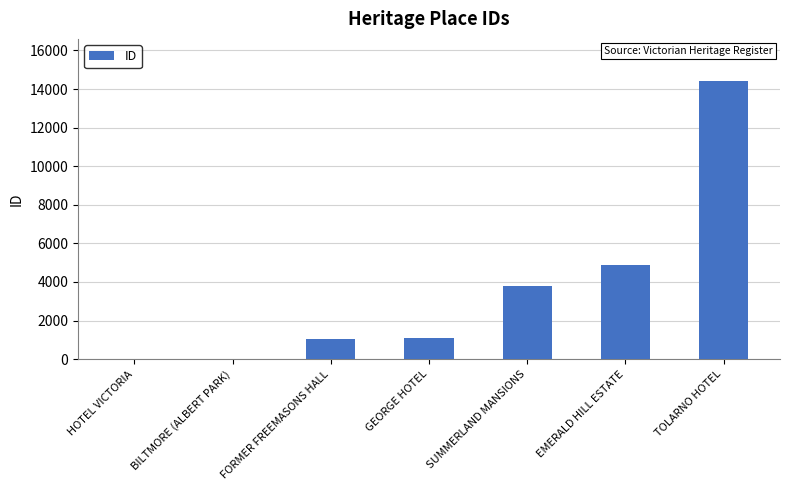

How many data points does each series have?

7